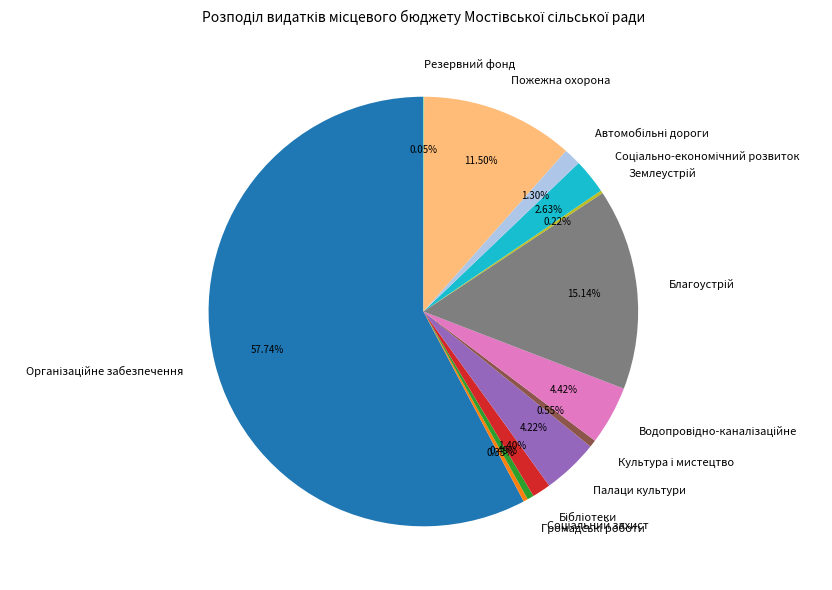

To the nearest percent, what is the difference between the largest and smallest slice percentages?

58%